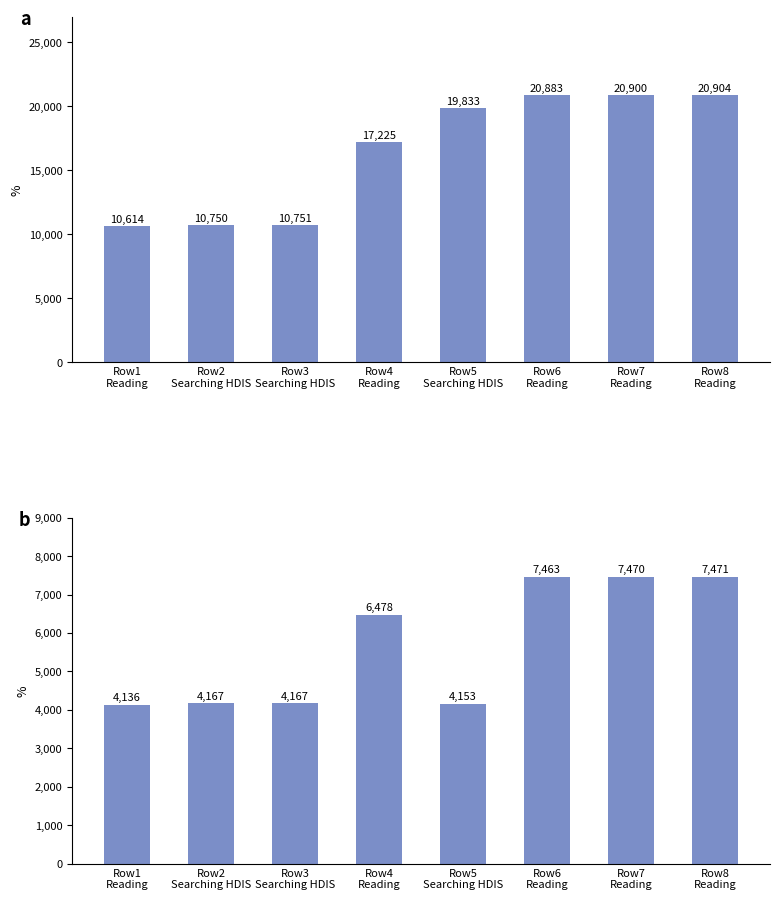

What is the difference between the second highest and second lowest values in the id series?

10150